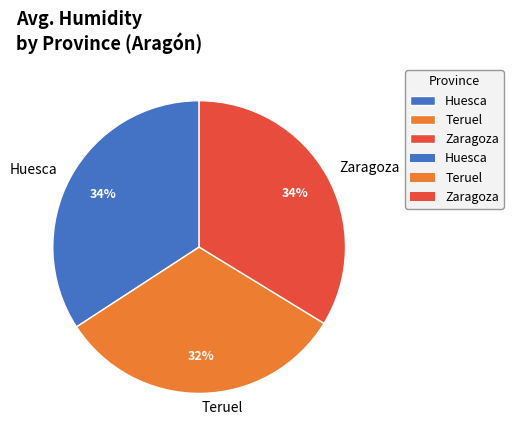

Do Huesca and Zaragoza together represent more than half of the pie?

Yes